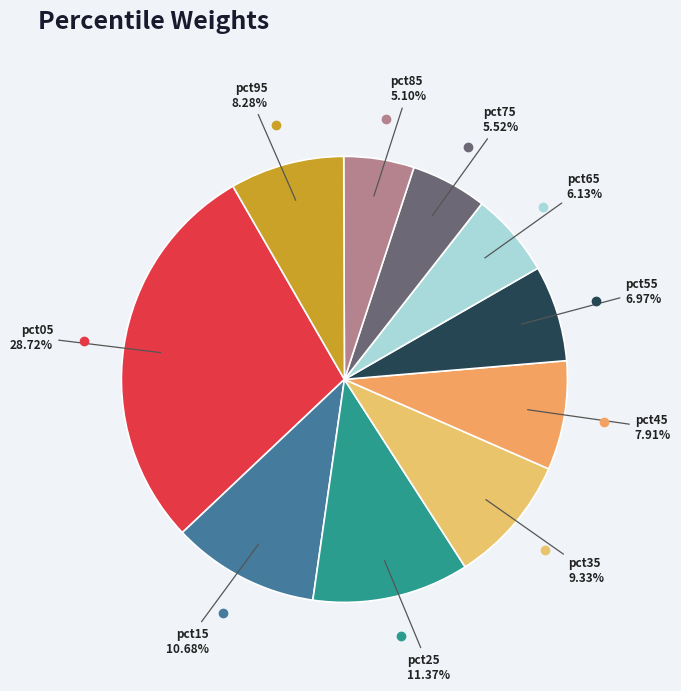

To the nearest percent, what is the average slice percentage?

10%